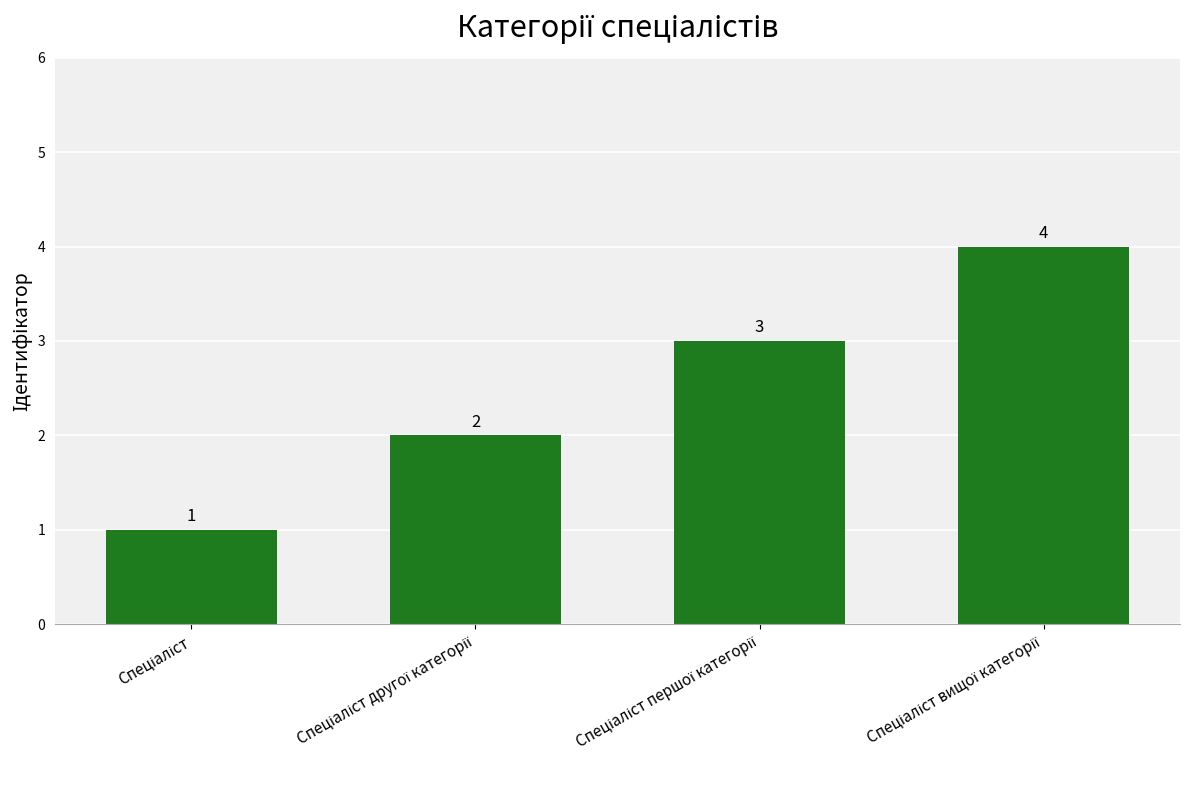

What is the difference between the maximum and minimum values?

3